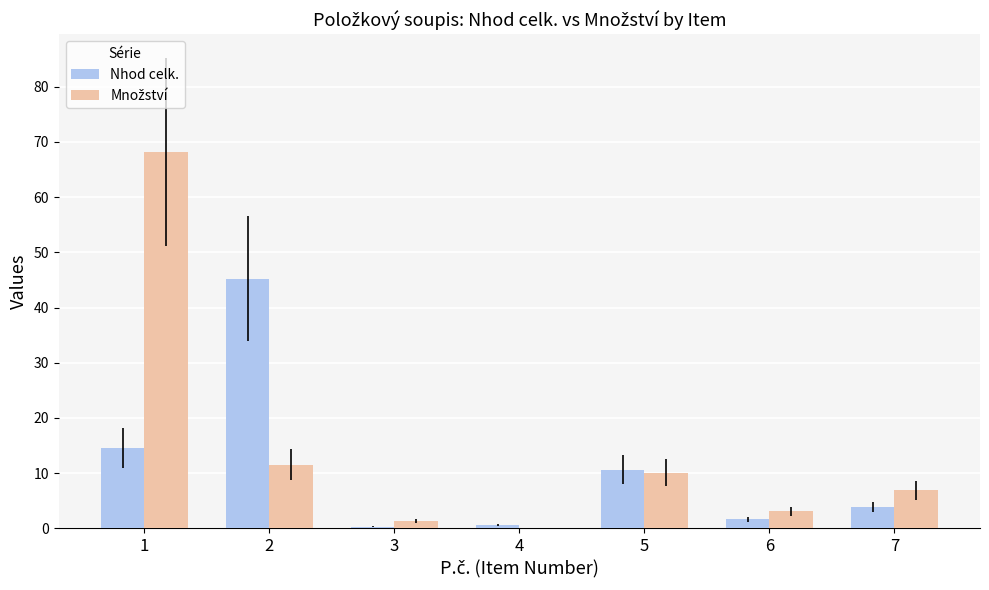

Which series changed the most between 5 and 6?

Nhod celk.